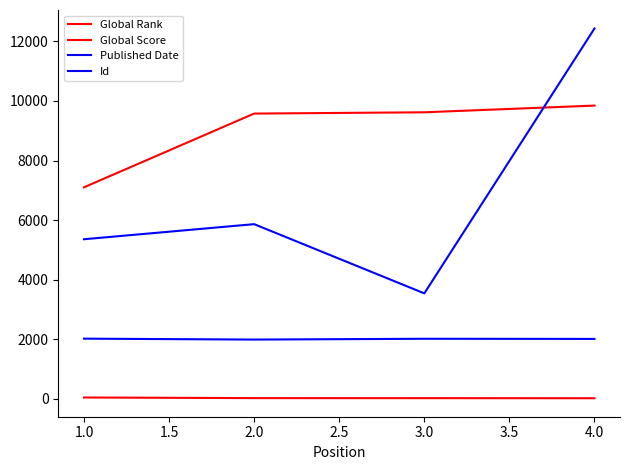

How many times do Id and Global Rank cross each other?

1